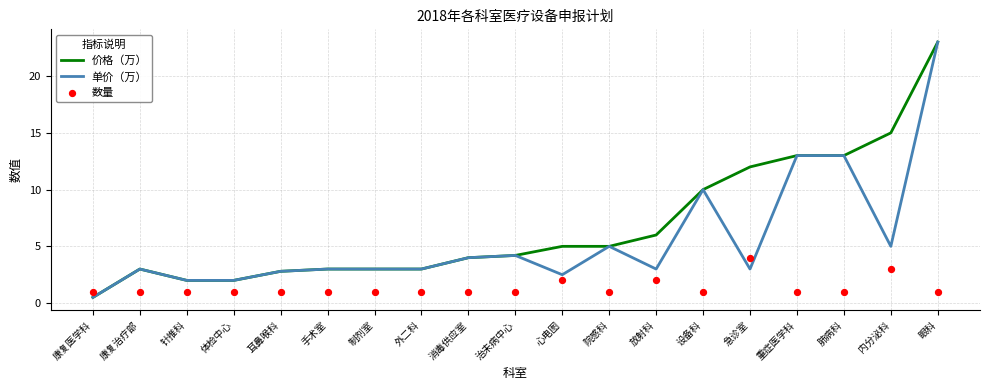

What are all the series names shown in the legend?

价格（万）, 单价（万）, 数量